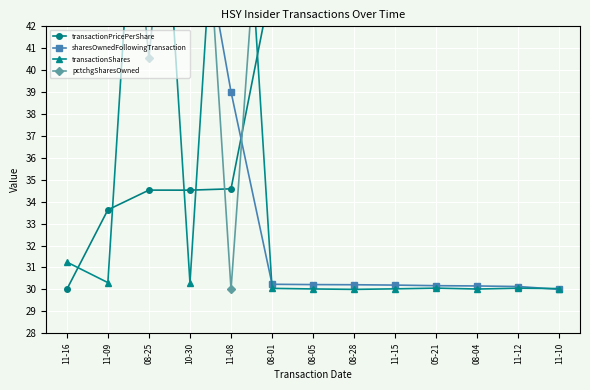

What is the difference between the maximum and minimum values in the transactionPricePerShare series?

30.0